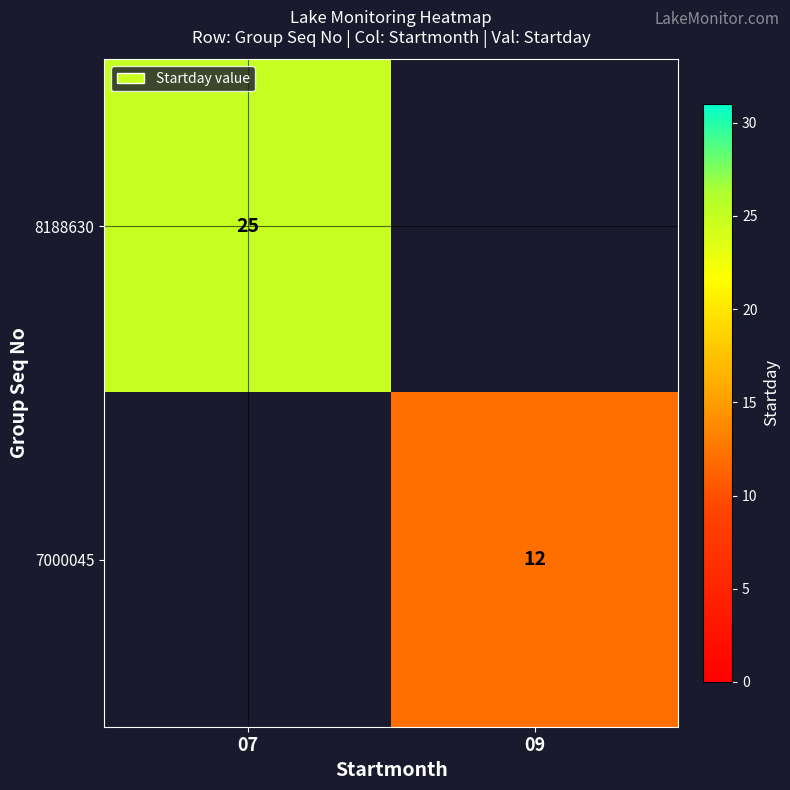

Is the value of 7000045 at 09 greater than the value of 8188630 at 07?

No